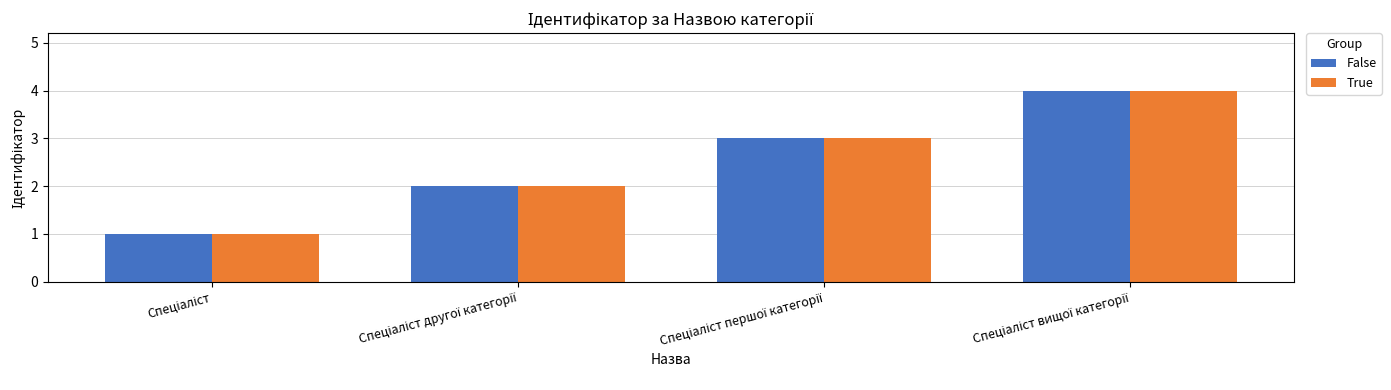

What is the greatest value displayed?

4